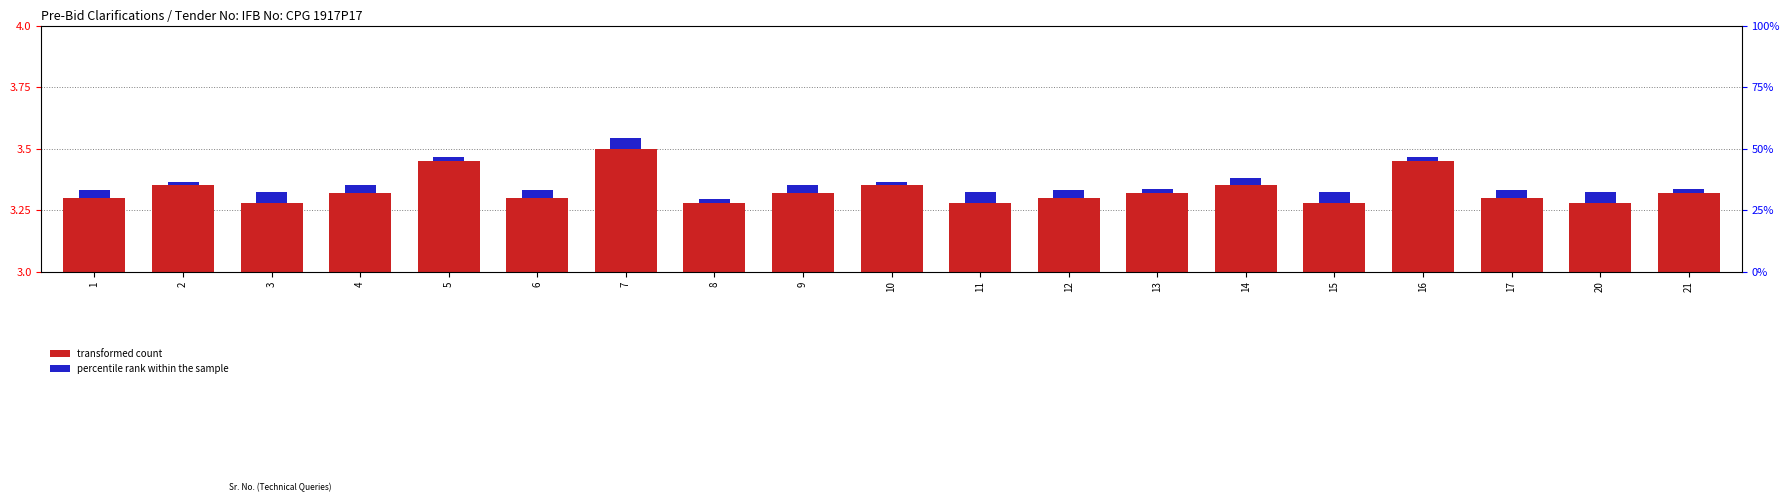

At which label does transformed count reach its minimum?

3